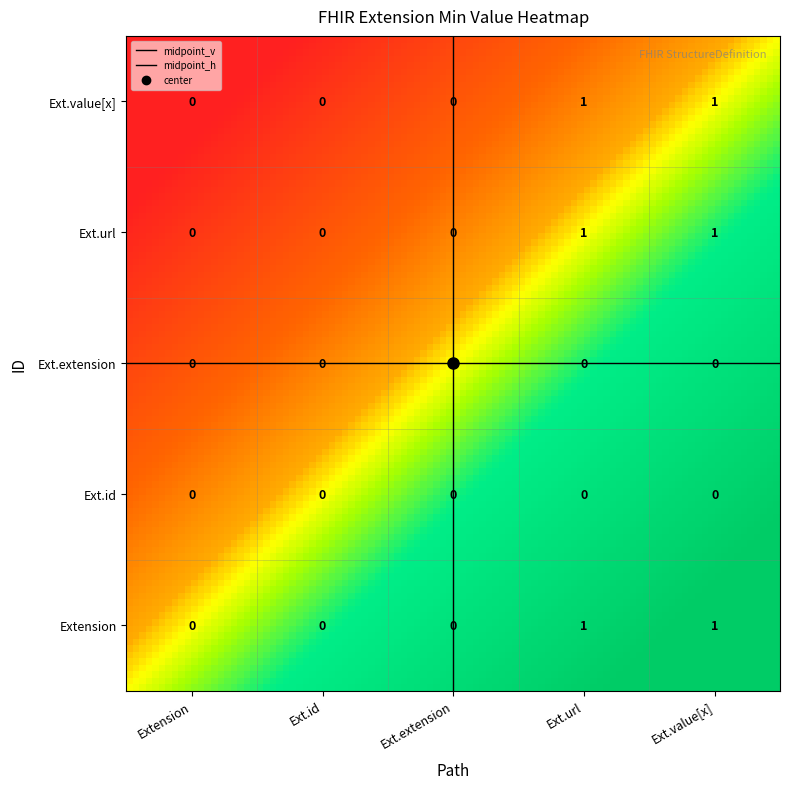

At how many categories does at least one series exceed 0?

2